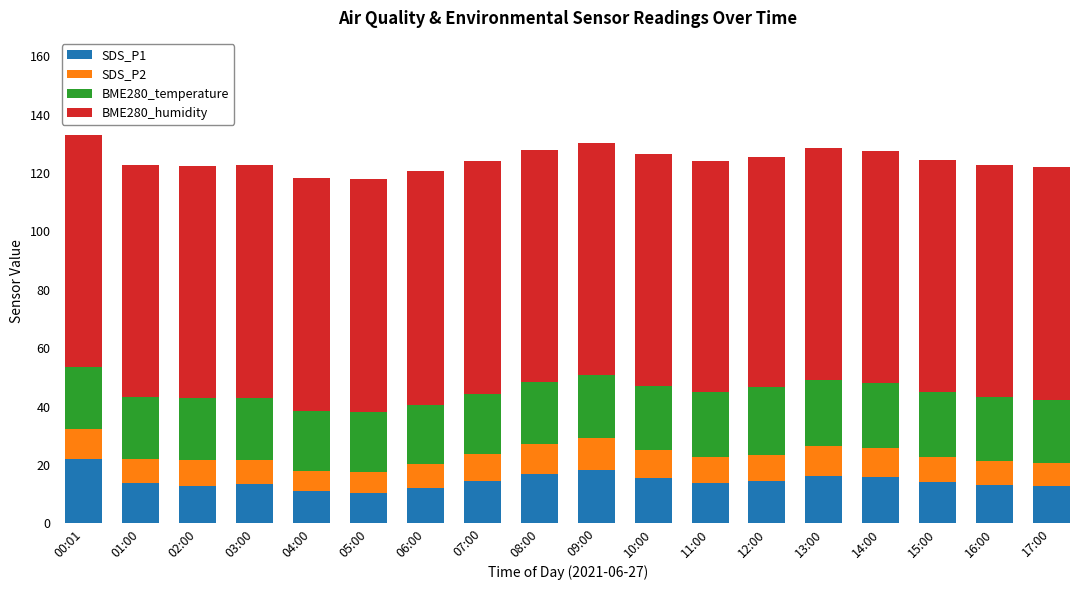

At which label does SDS_P1 reach its peak?

00:01